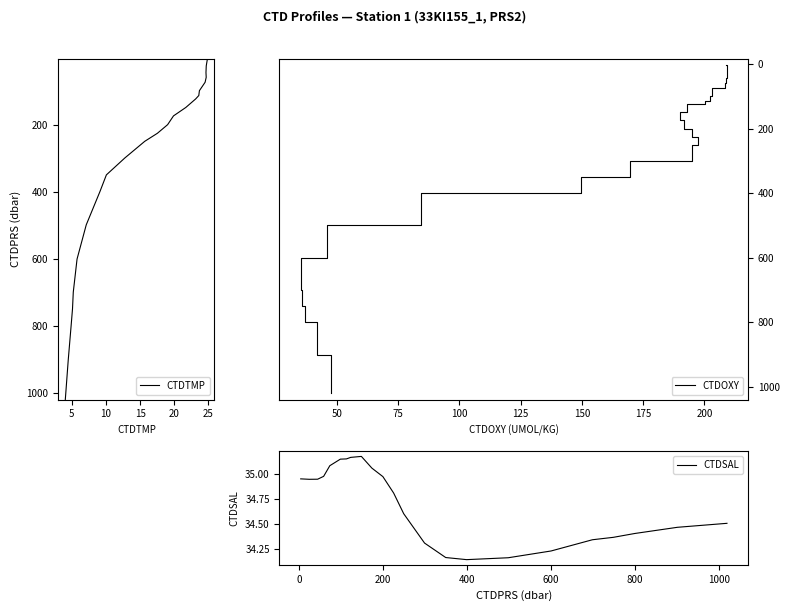

How many lines are shown in the chart?

3